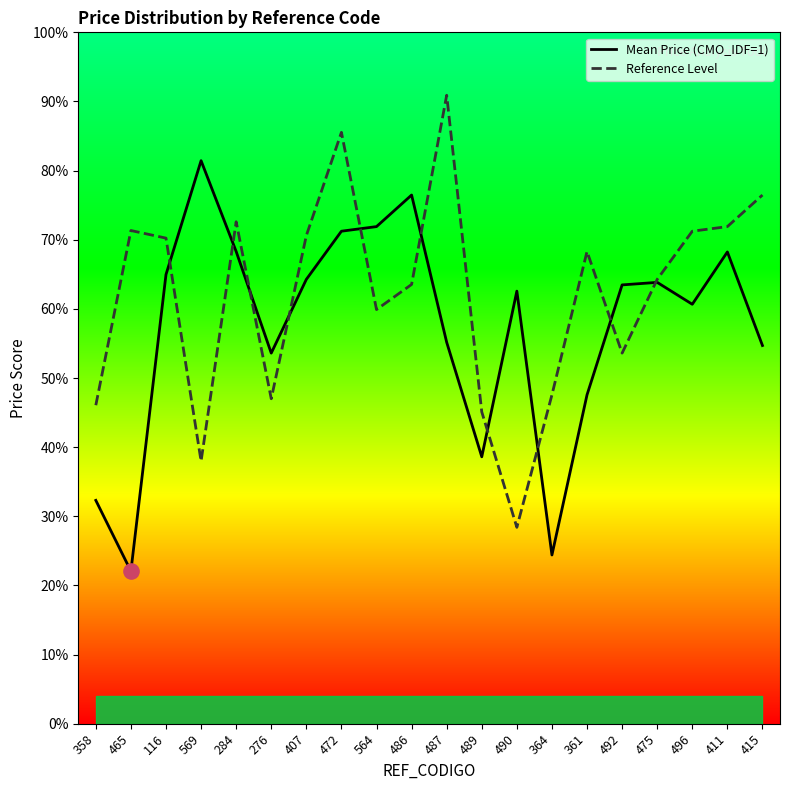

At how many categories does at least one series exceed 74?

5